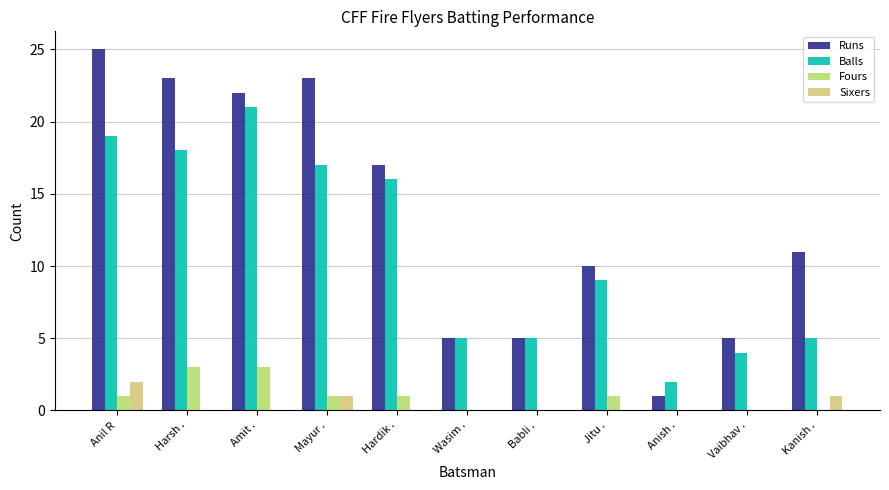

Are the bars horizontal?

No